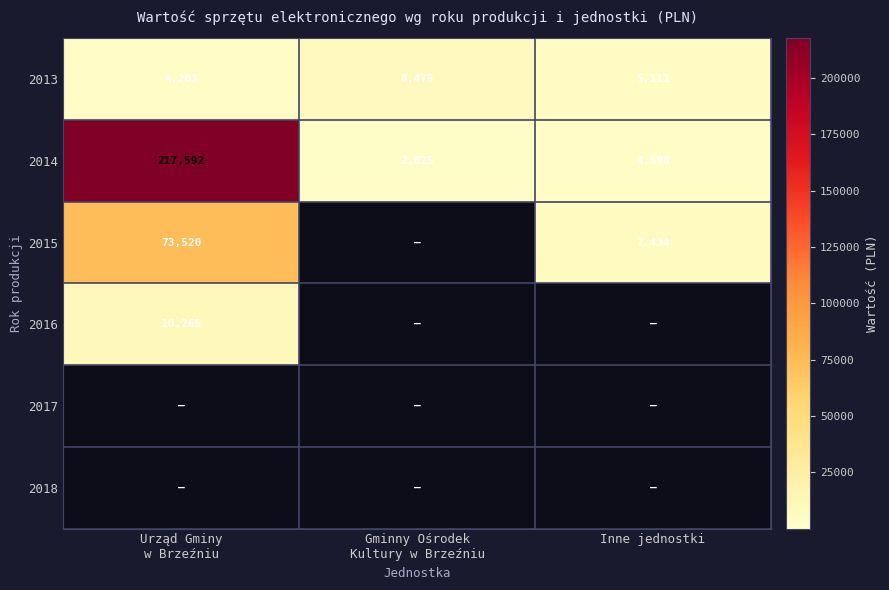

Is it true that 2015 equals 12291 at Inne jednostki?

False